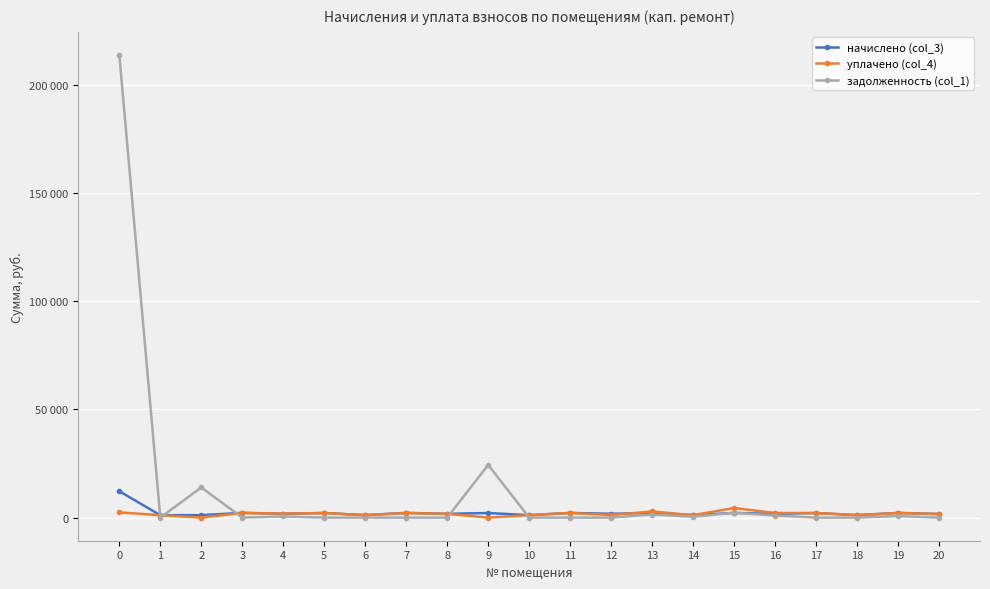

Which series has the widest spread of values?

задолженность (col_1)